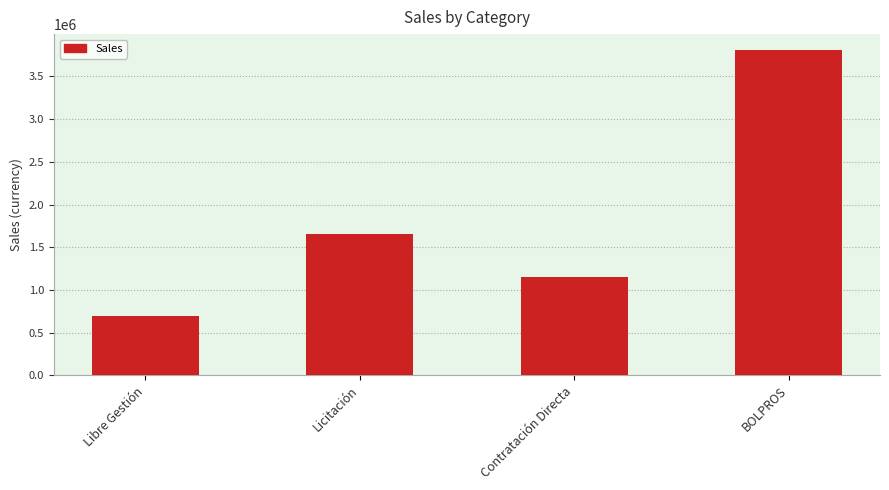

Count the number of categories in the chart.

4